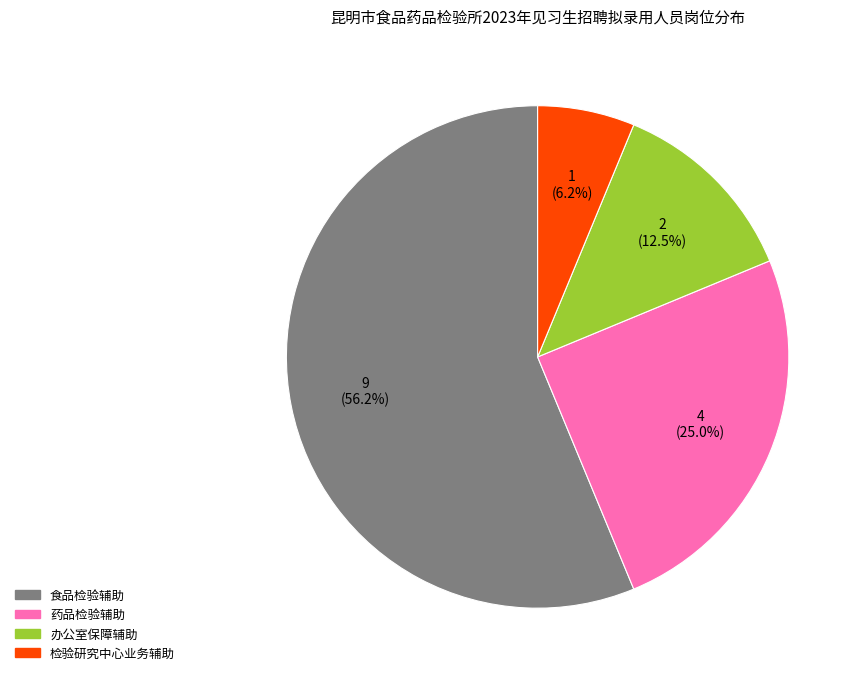

What percentage is the 食品检验辅助 slice, to the nearest percent?

56%